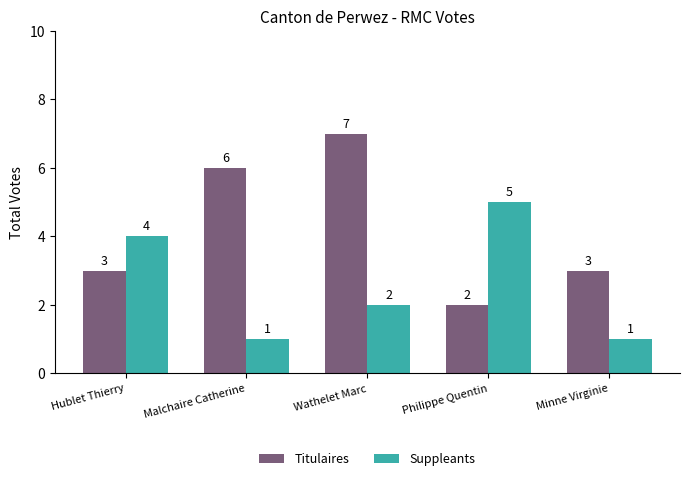

At which label does Suppleants first exceed 2?

Hublet Thierry